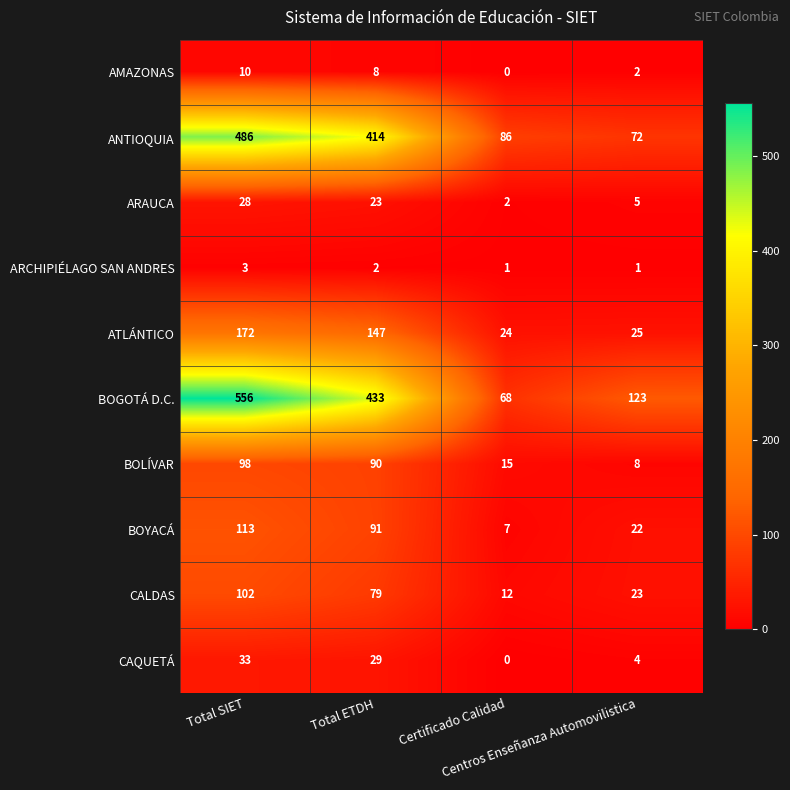

What is the maximum value for CAQUETÁ?

33